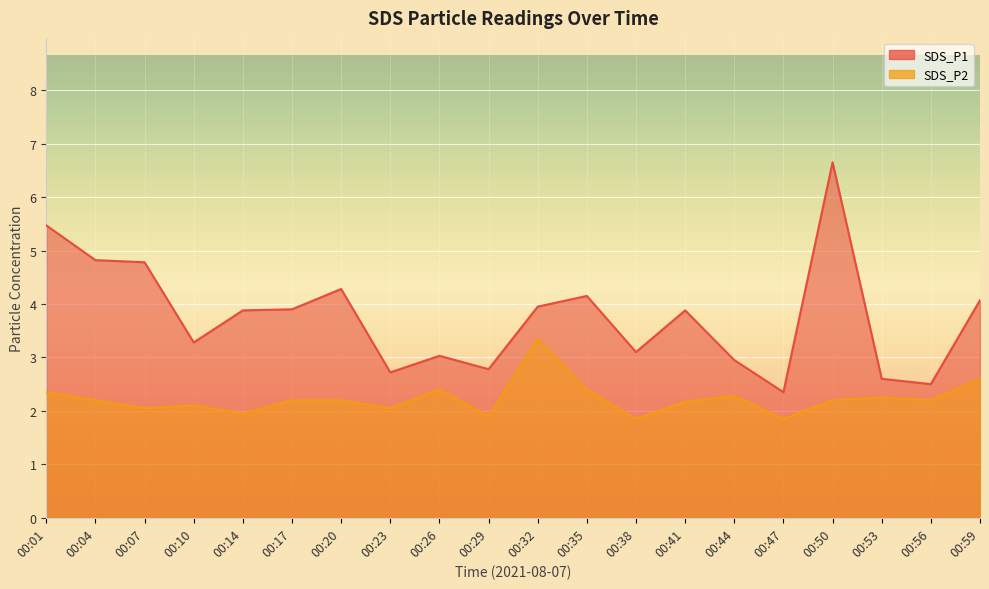

Reading right to left, extract all data points from this chart.

SDS_P1: 4.1	2.5	2.6	6.7	2.4	3.0	3.9	3.1	4.2	4.0	2.8	3.0	2.7	4.3	3.9	3.9	3.3	4.8	4.8	5.5
SDS_P2: 2.6	2.2	2.2	2.2	1.9	2.3	2.2	1.9	2.4	3.4	1.9	2.4	2.0	2.2	2.2	1.9	2.1	2.0	2.2	2.4